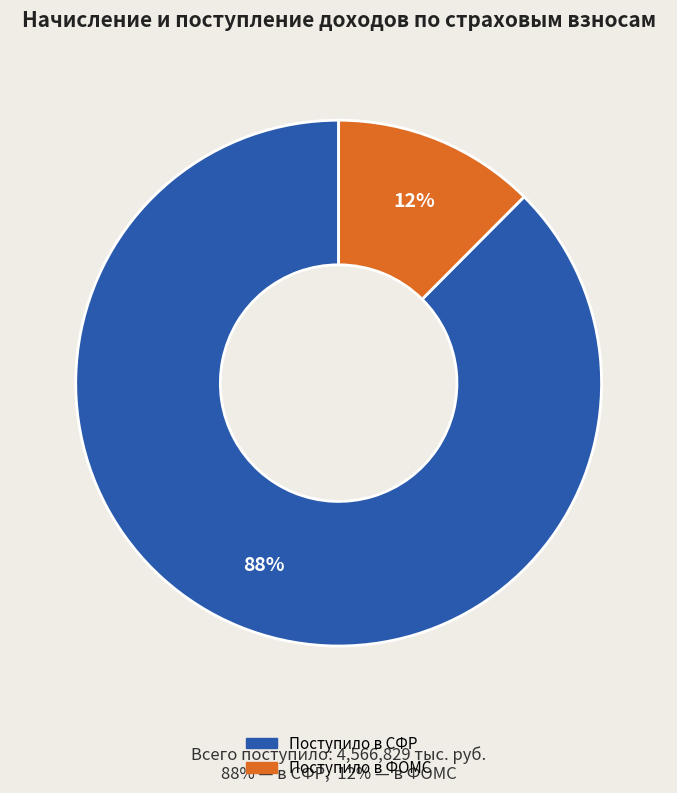

Is Поступило в СФР the majority of the pie?

Yes